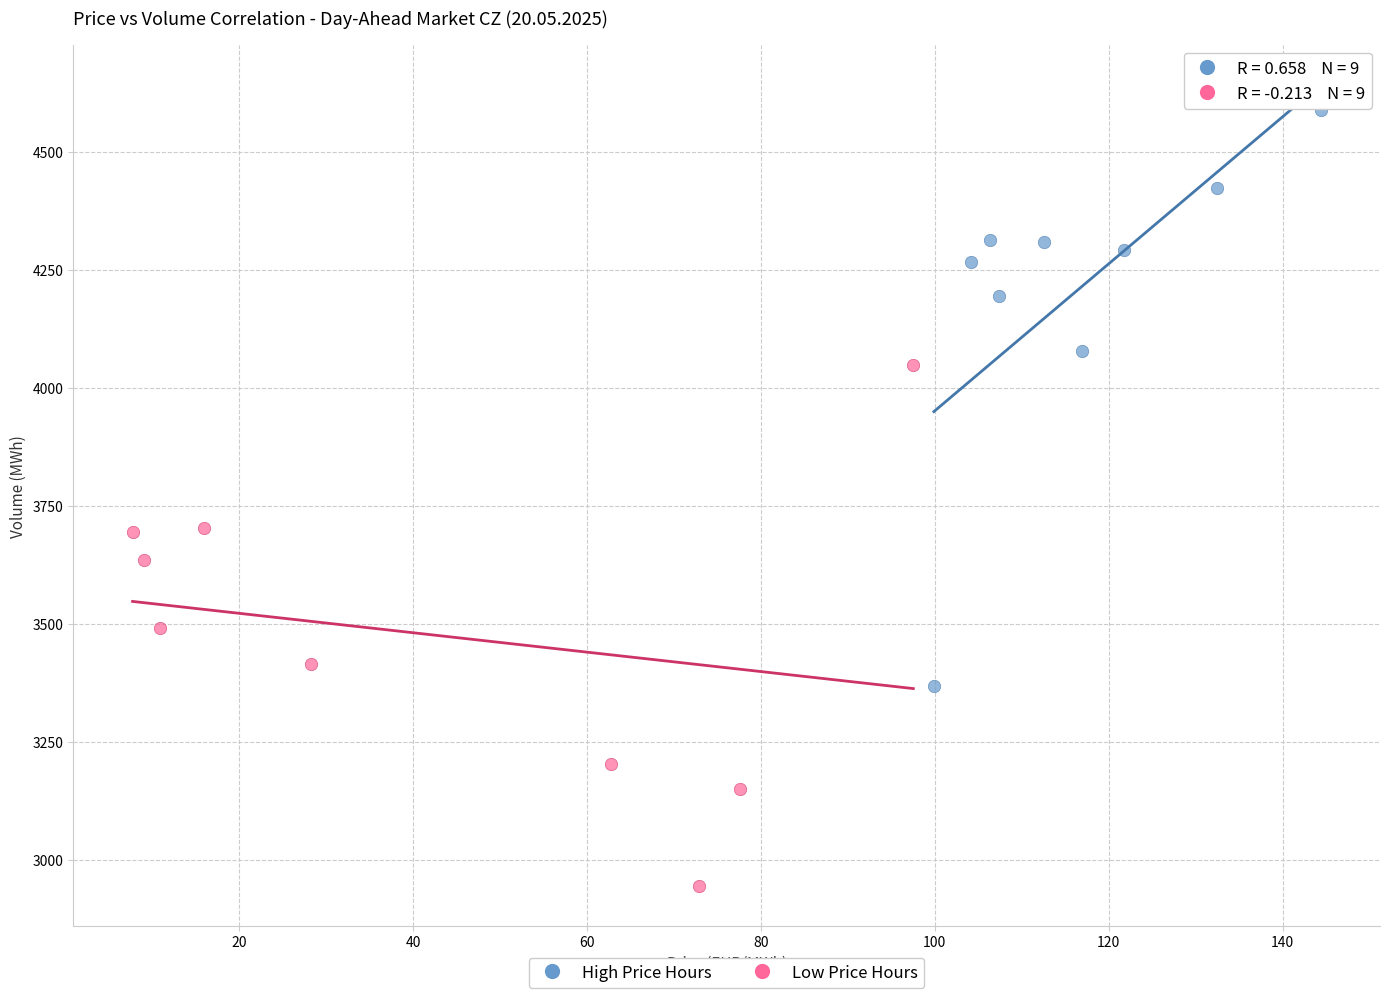

Which series has the widest spread of Y values?

High Price Hours